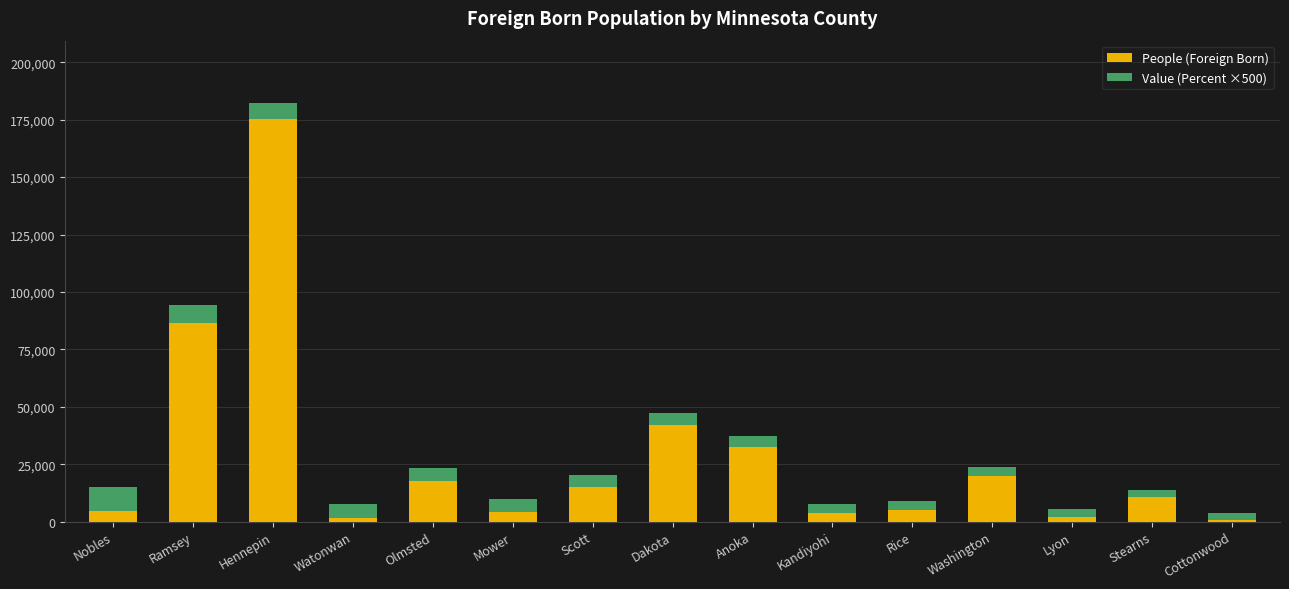

What value does the People (Foreign Born) series have at Olmsted?

17747